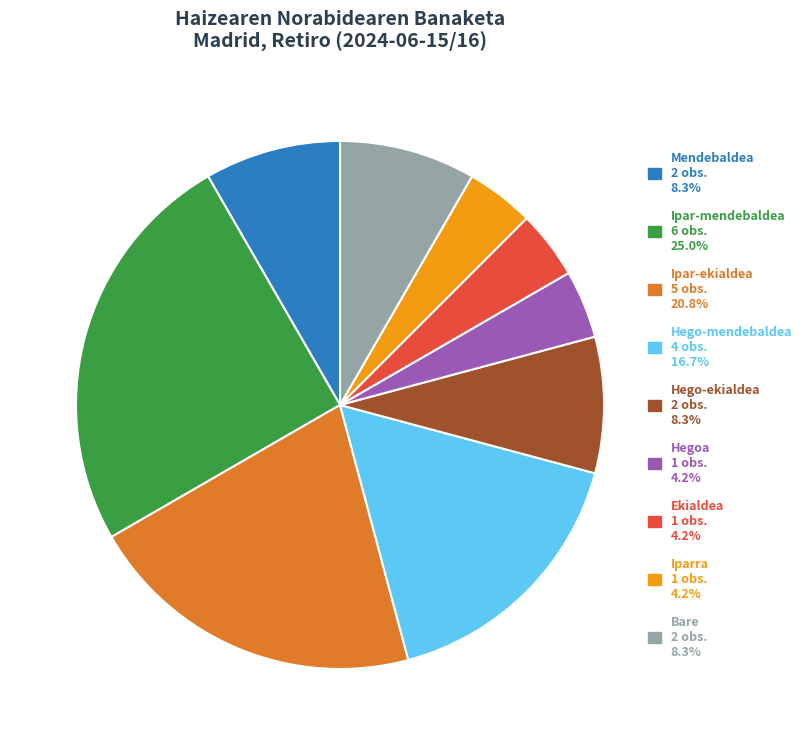

Is there any slice that represents more than half of the pie?

No